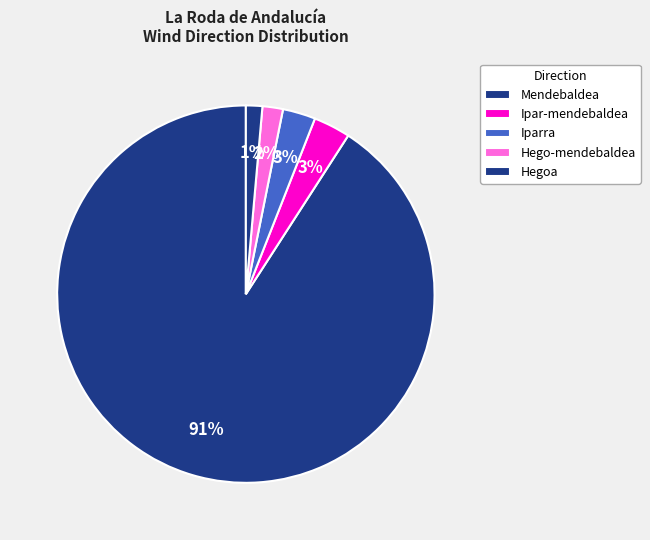

Count the number of slices in the pie.

5